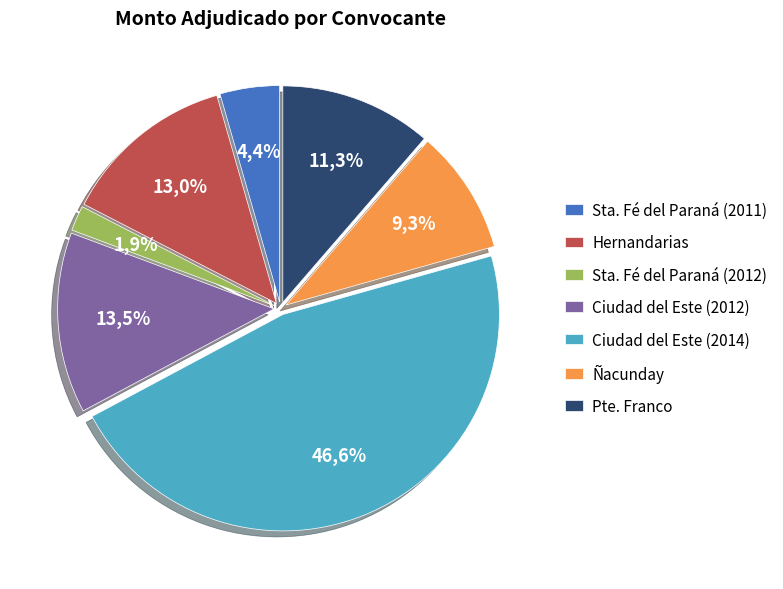

Rank the categories by value from highest to lowest.

Municipalidad de Ciudad del Este (2014), Municipalidad de Ciudad del Este (2012), Municipalidad de Hernandarias, Municipalidad de Presidente Franco, Municipalidad de Nacunday, Municipalidad de Santa Fe del Parana (2011), Municipalidad de Santa Fe del Parana (2012)